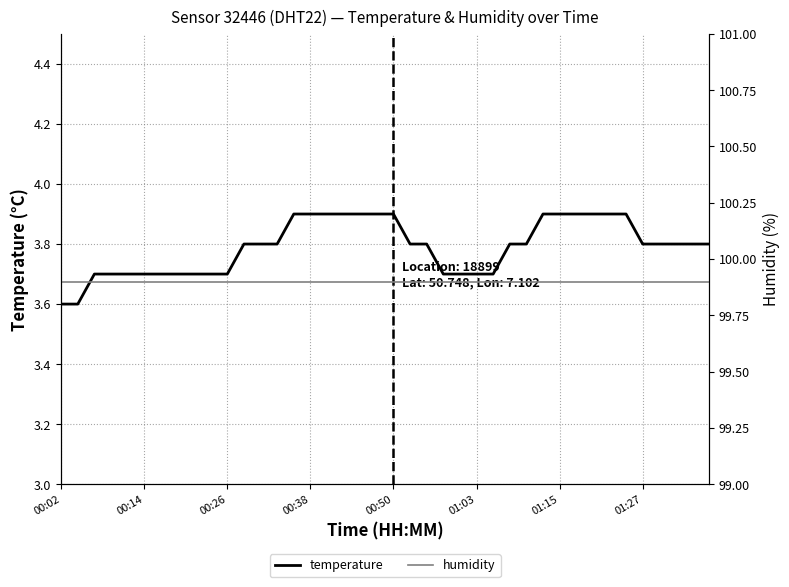

At 19, list the series in order from smallest to largest.

temperature, humidity